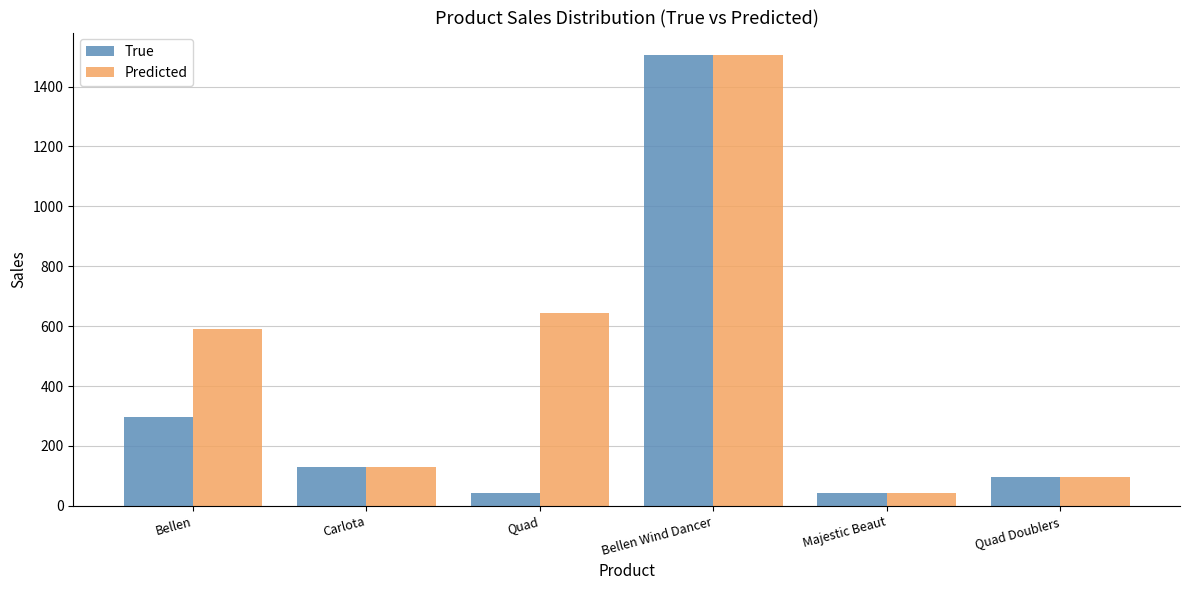

Between Carlota and Quad, which series saw the biggest shift?

Predicted